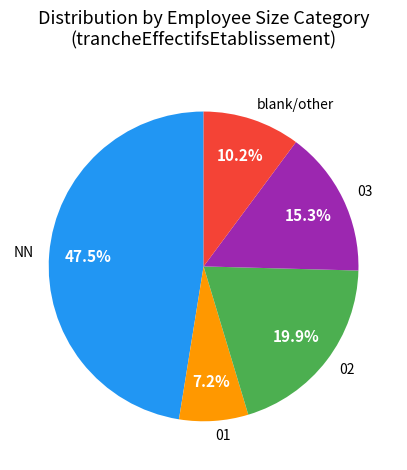

To the nearest percent, what is the difference between the largest and smallest slice percentages?

40%